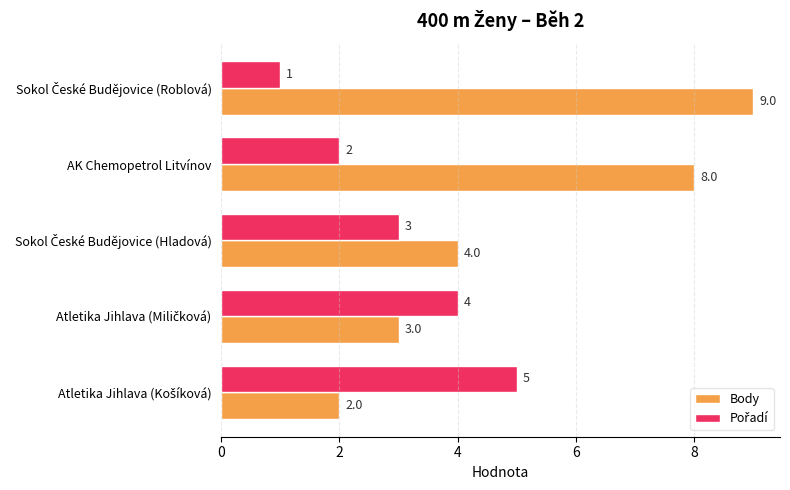

What is the difference between the maximum and minimum values in the Body series?

7